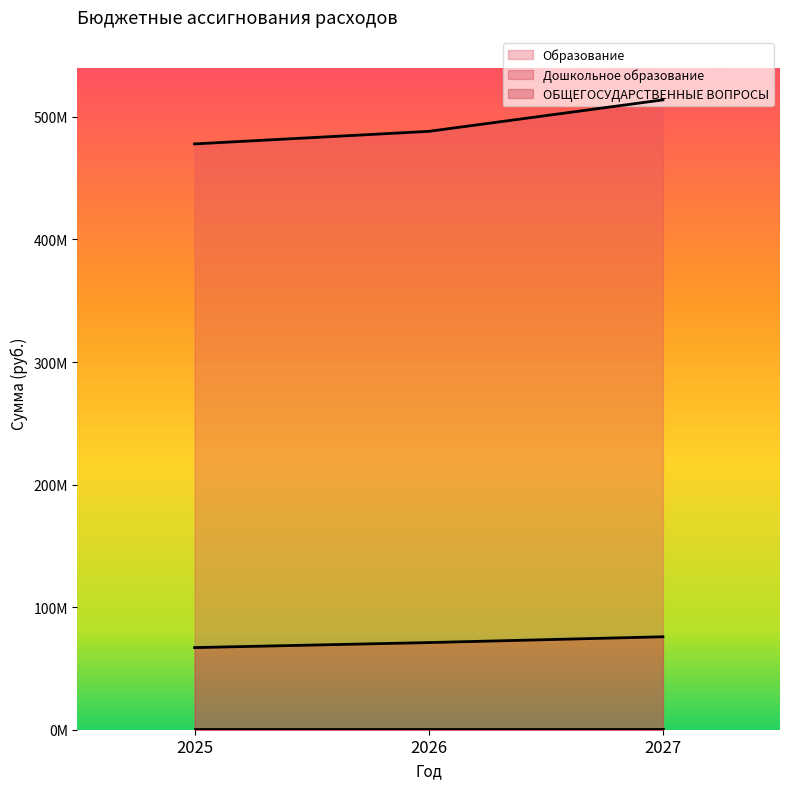

Which series has the largest range (max minus min)?

Образование